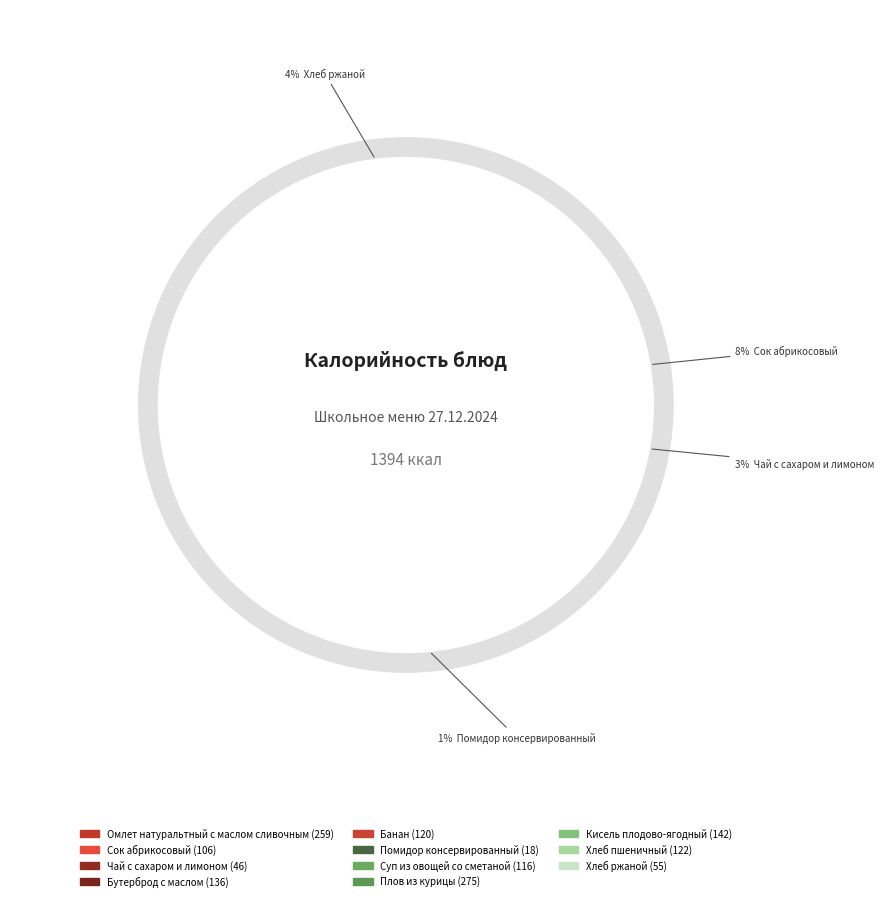

To the nearest percent, what is the difference between the Суп из овощей со сметаной and Плов из курицы slice percentages?

11%